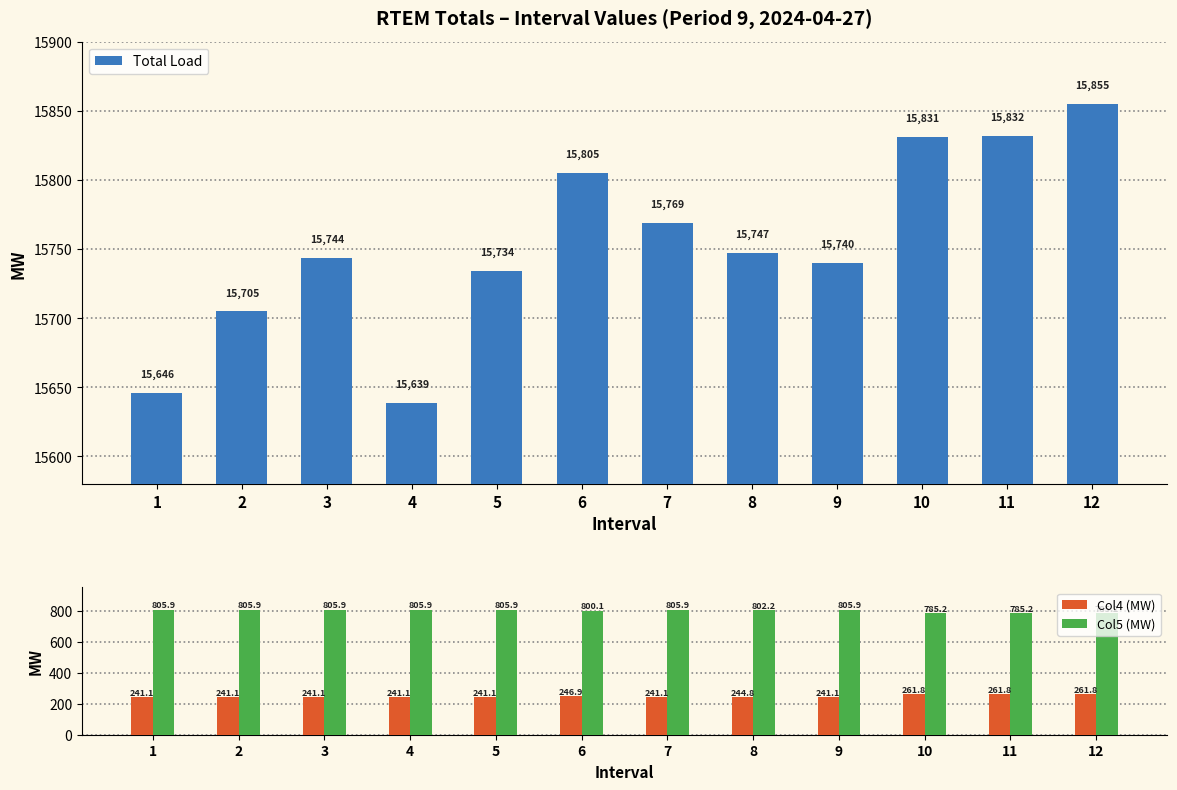

What is the value of the Col5 (MW) bar at the 5th from the left?

805.9